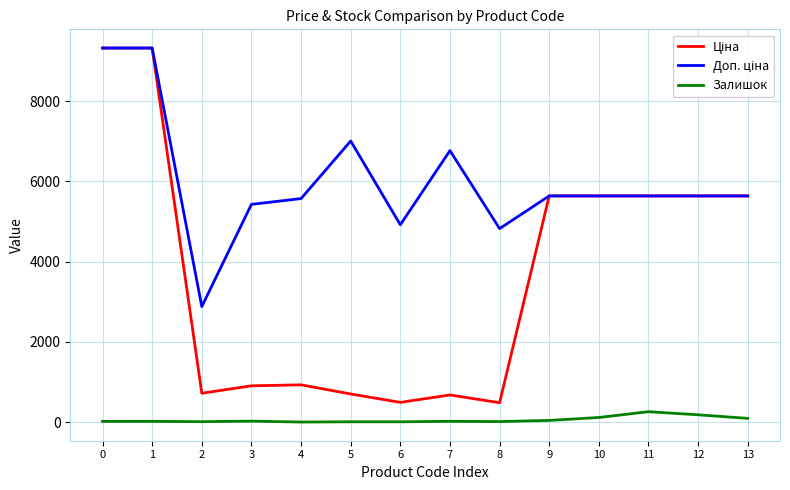

What is the highest value of the Залишок series?

259.0